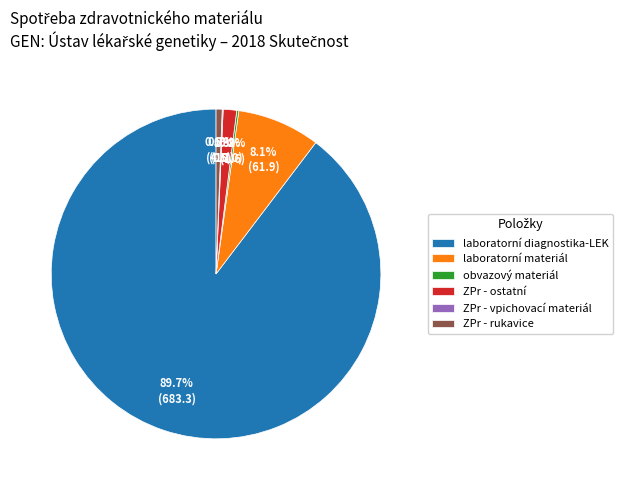

To the nearest percent, what is the average slice percentage?

17%